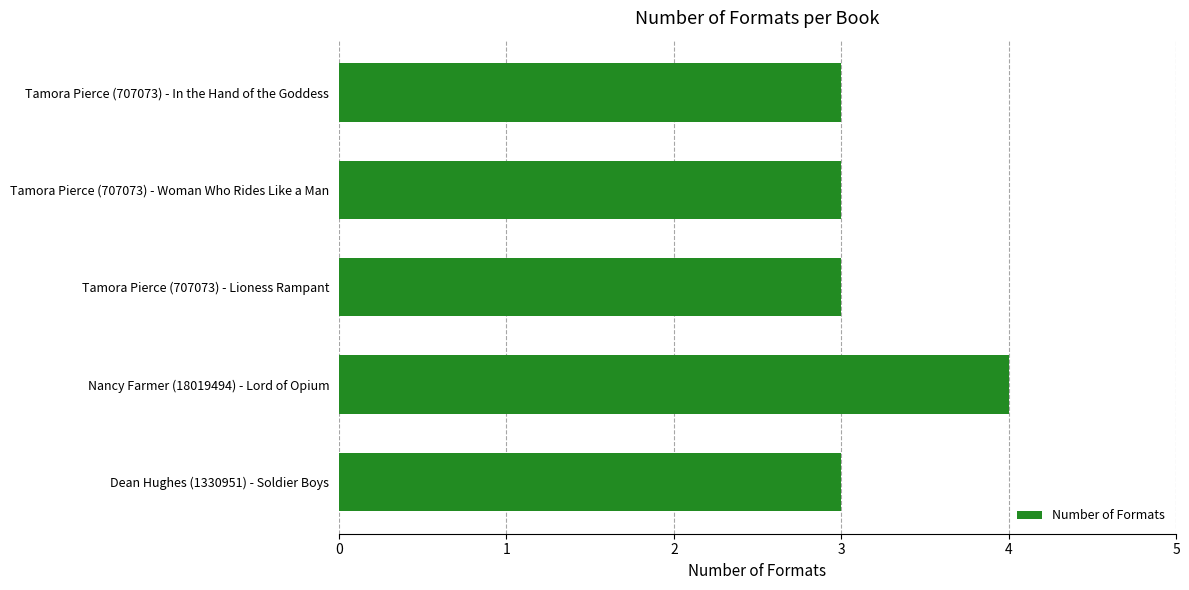

The value at Dean Hughes (1330951) - Soldier Boys is 2. True or false?

False